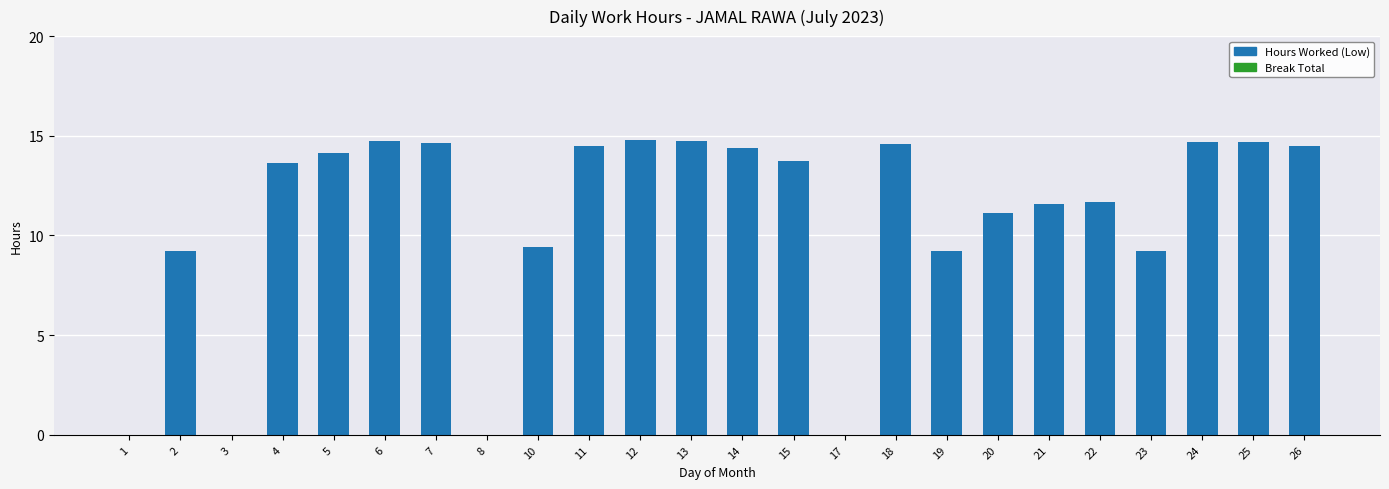

What is the sum of all values?

259.2